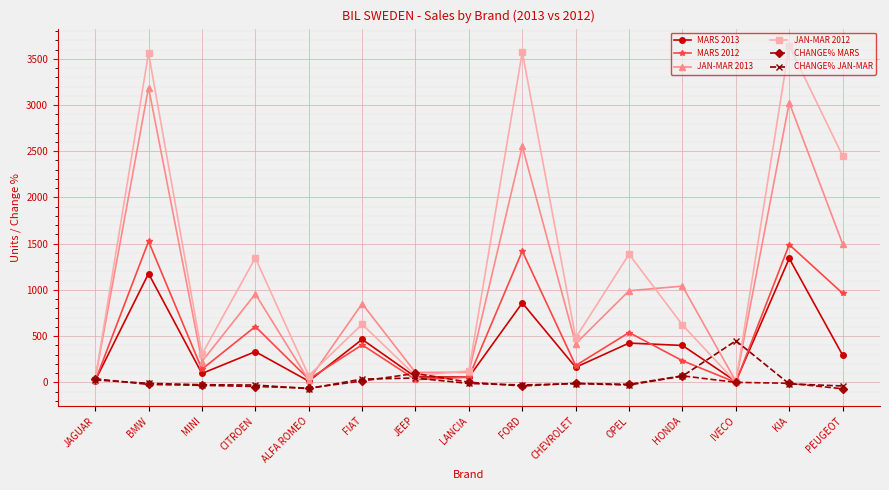

What is the label of the 14th point from the left?

KIA